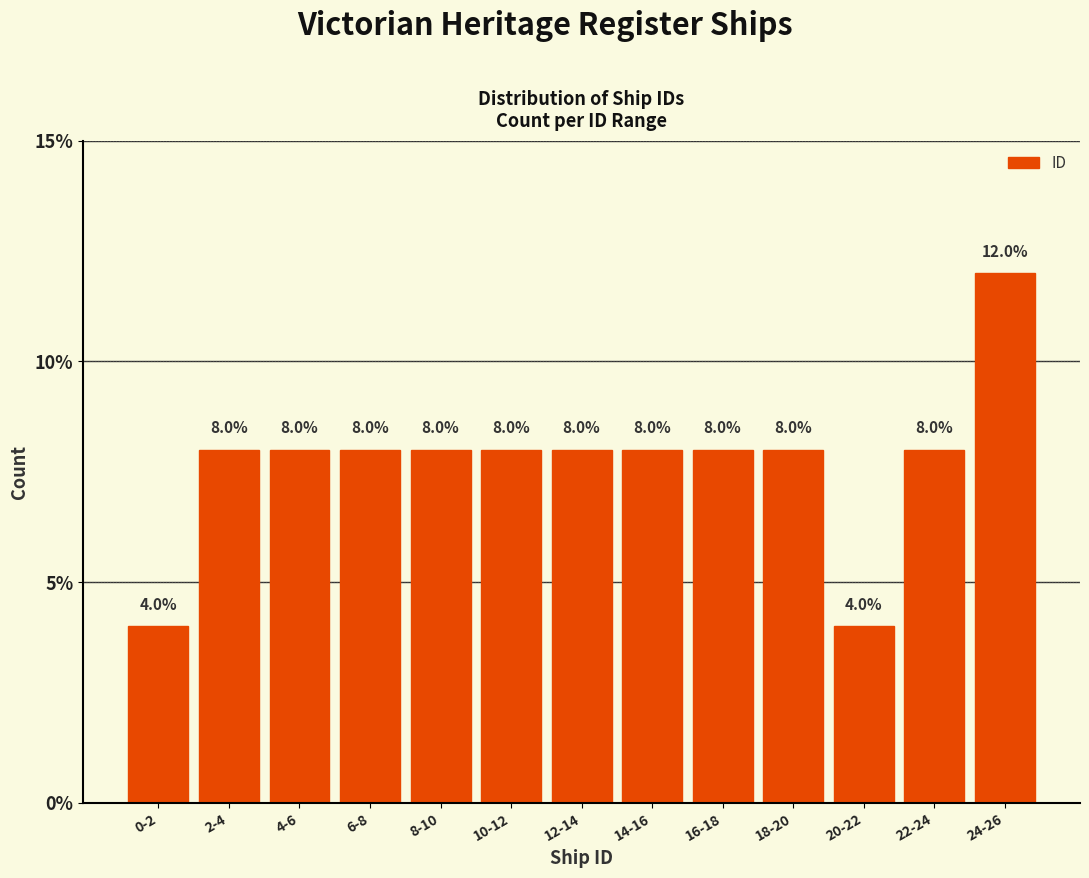

Reading left to right, what are all the values shown in this chart?

4	8	8	8	8	8	8	8	8	8	4	8	12